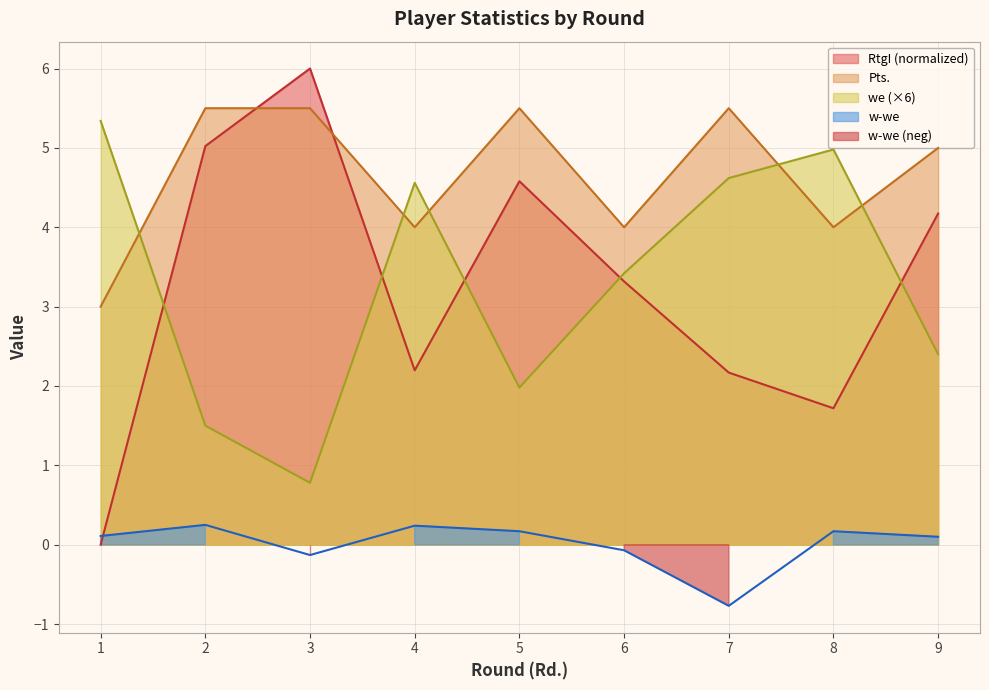

How many categories are shown in the chart?

9